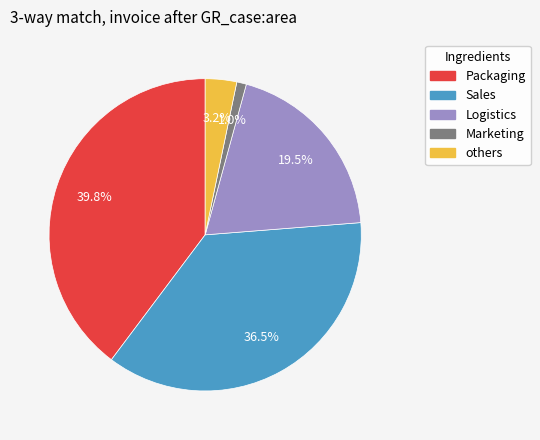

Does Marketing account for over 50% of the chart?

No